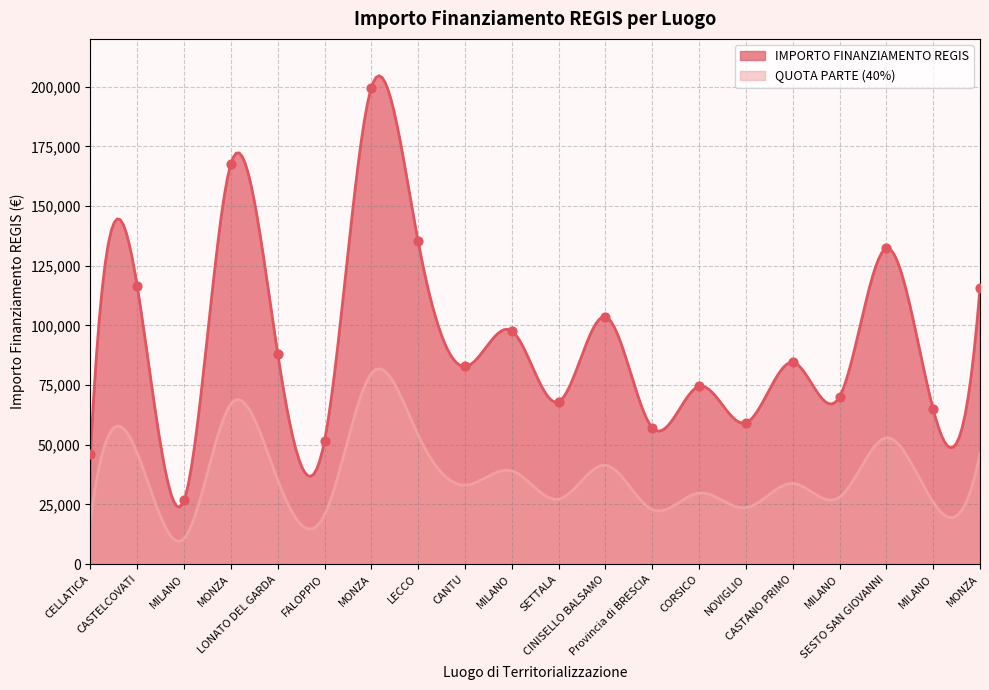

Which has a higher value, LONATO DEL GARDA or MILANO?

MILANO